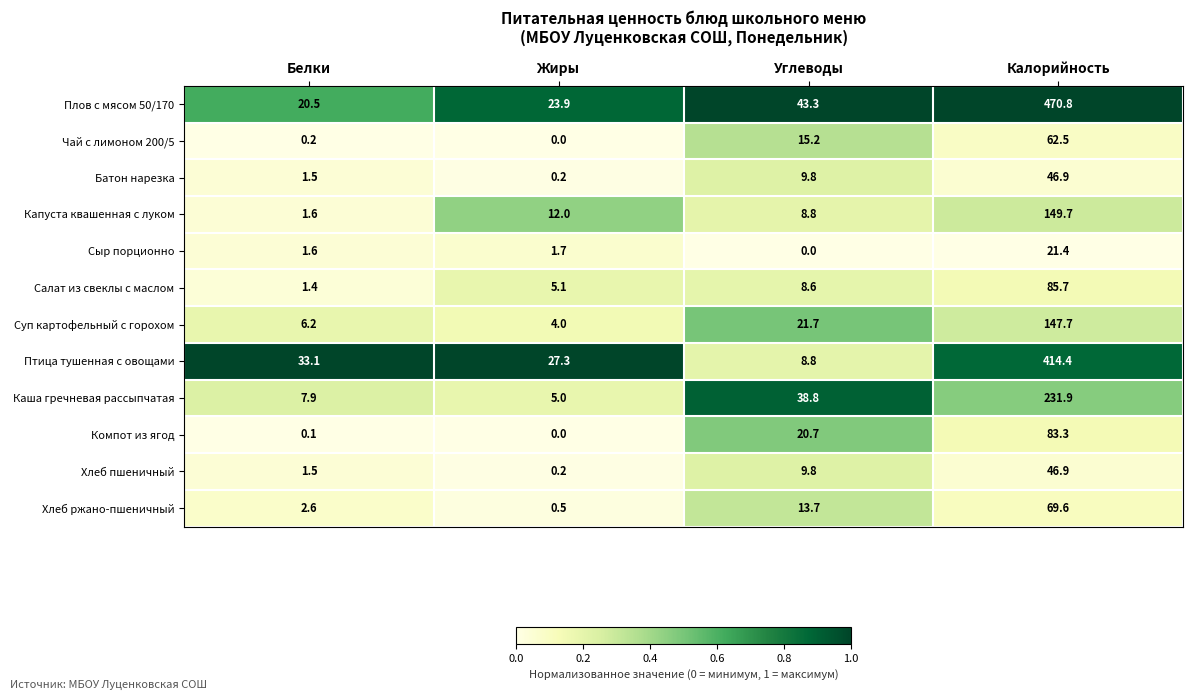

The value of Каша гречневая рассыпчатая at Калорийность is 411.1. True or false?

False